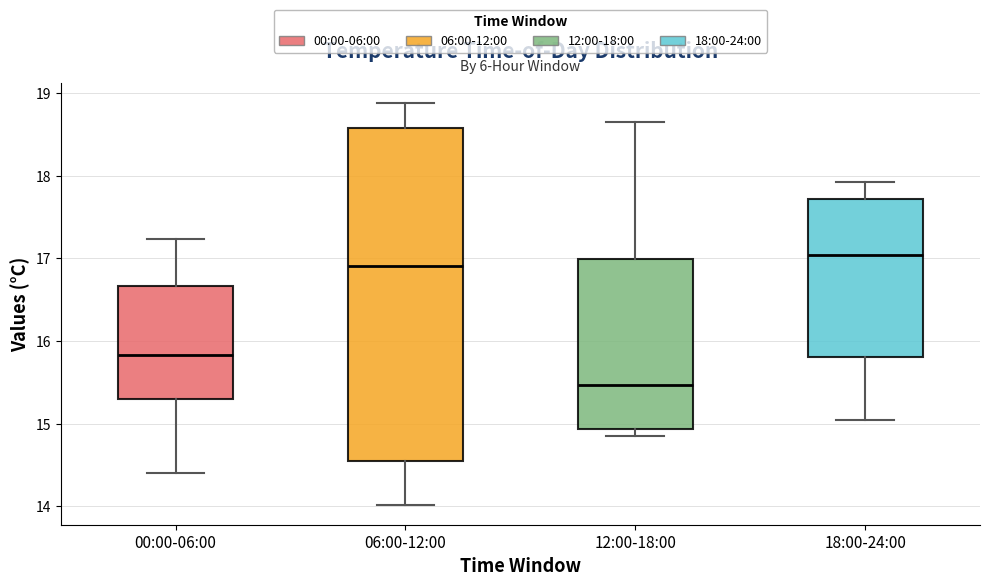

Which box has the highest median line?

18:00-24:00